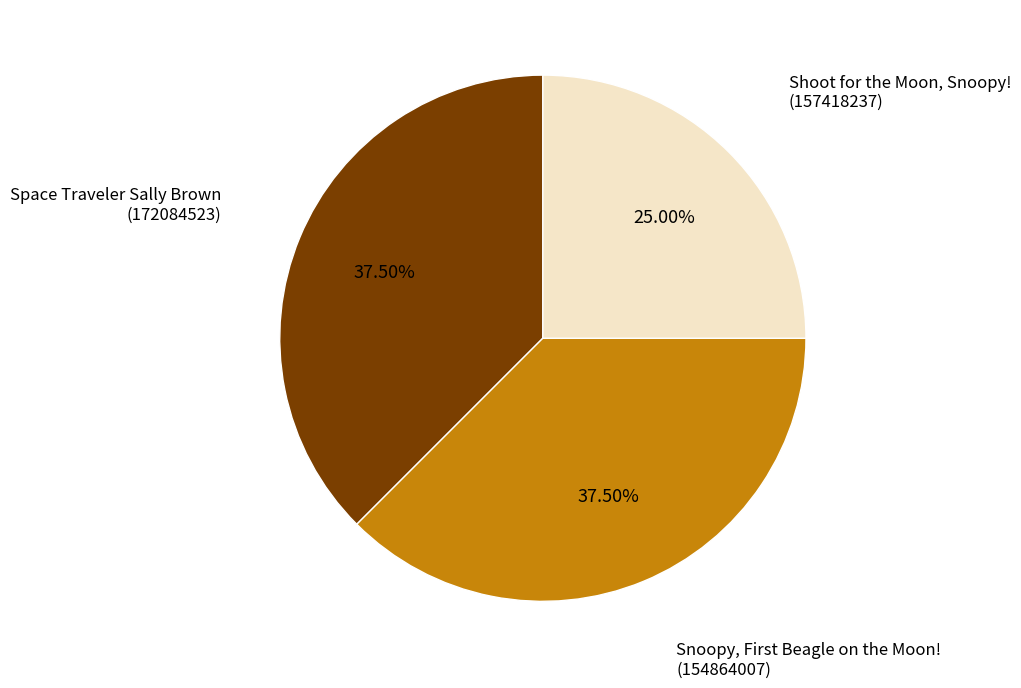

Does any single category account for the majority?

No